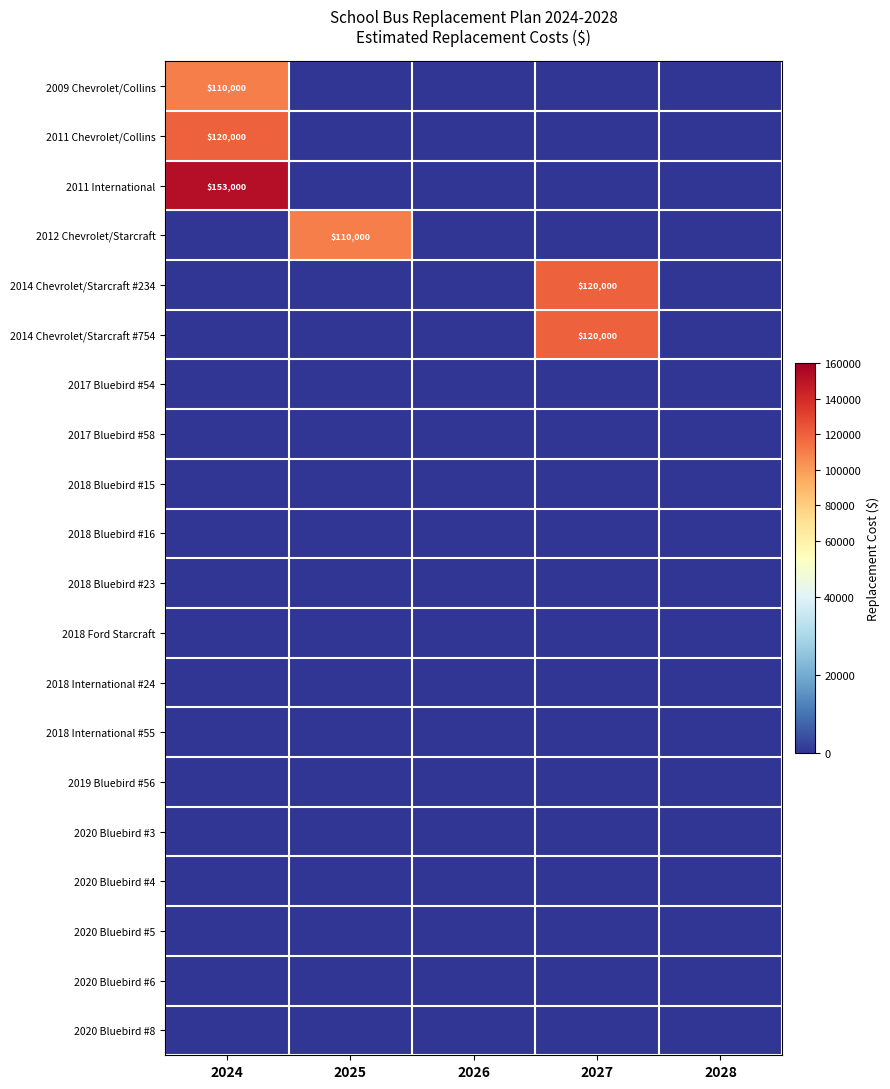

Is it true that 2012 Chevrolet/Starcraft equals 0 at 2024?

True